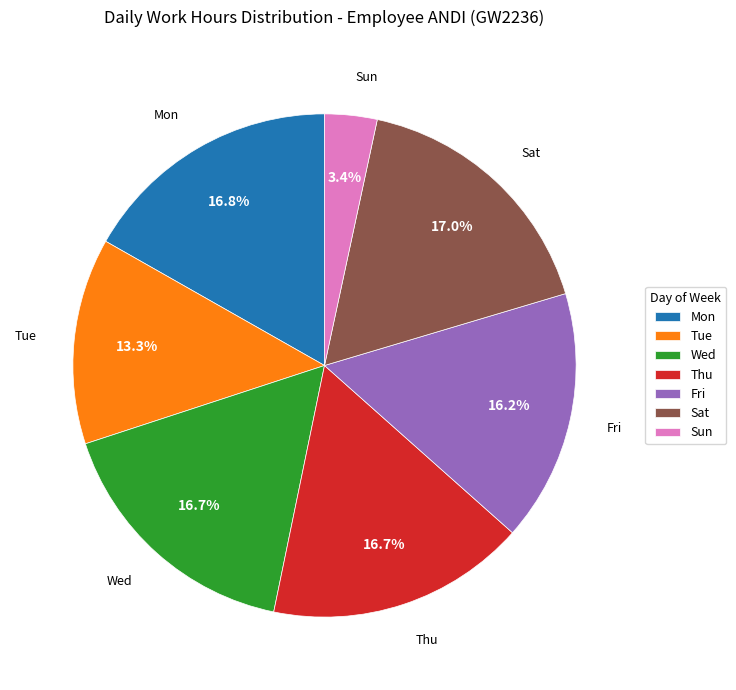

Is Thu the majority of the pie?

No